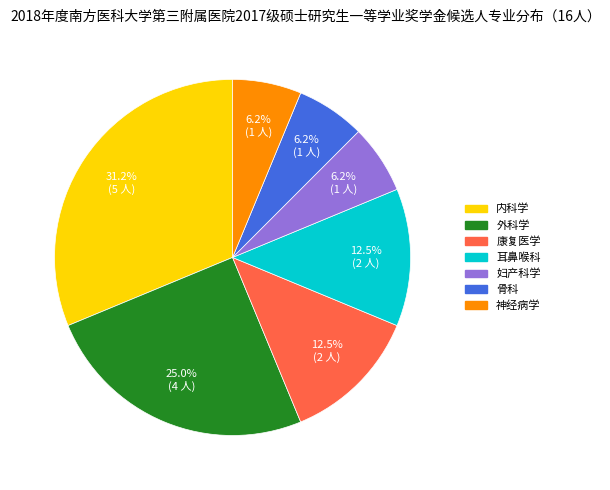

True or false: 内科学 accounts for 31% of the total.

True